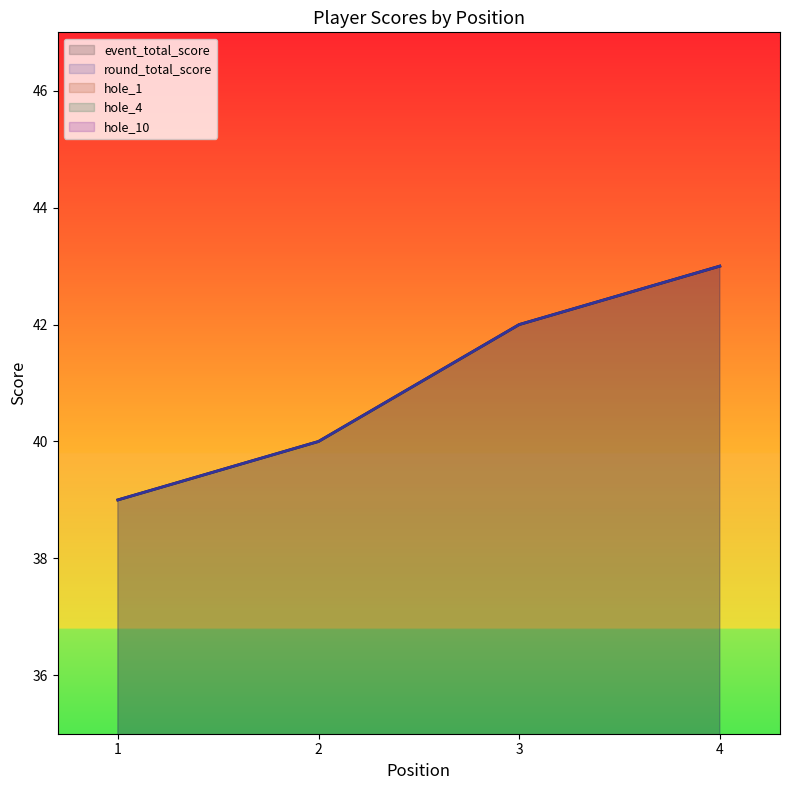

What is the difference between the hole_1 values at 1 and 3?

1